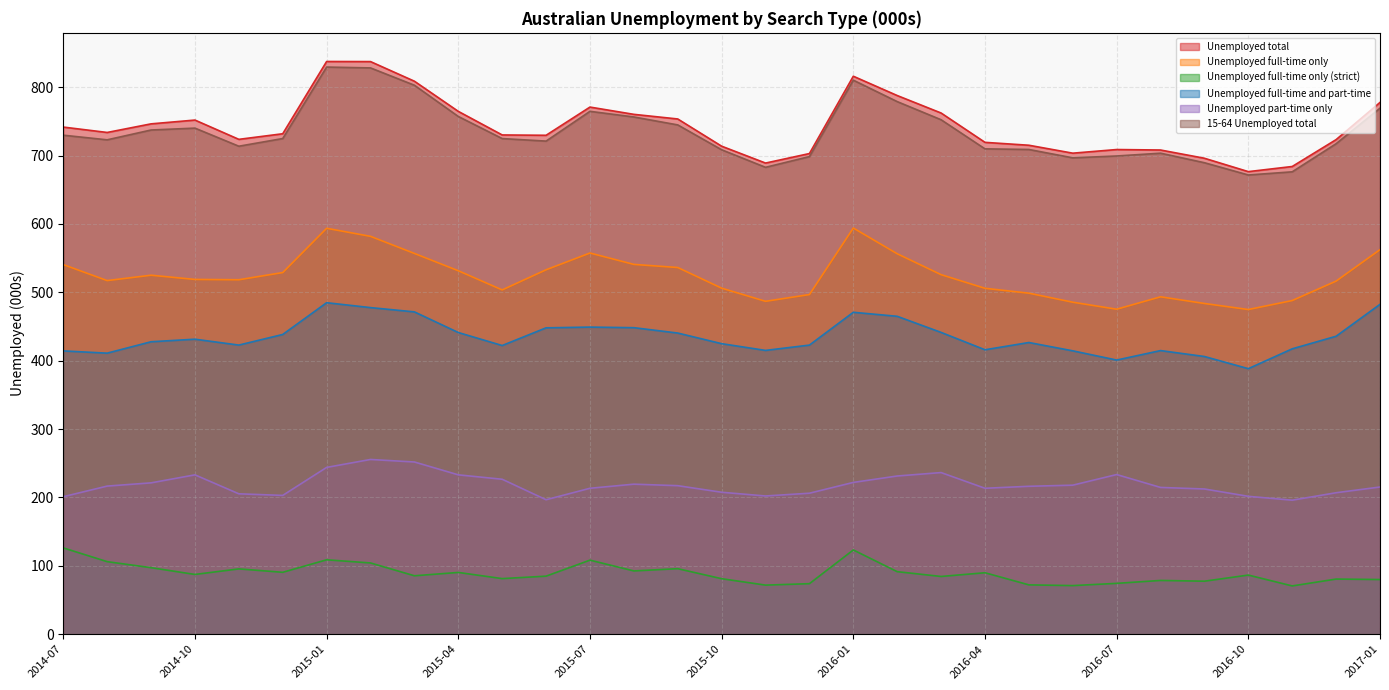

Reading left to right, list all the values displayed in this chart.

Unemployed total: 741.7	733.8	746.4	752.0	723.8	732.0	837.6	837.5	808.8	764.7	730.2	729.7	771.0	760.3	753.6	713.7	689.1	703.0	816.1	787.8	762.3	719.4	715.1	703.5	708.9	708.2	696.1	676.5	684.1	723.4	777.8
Unemployed full-time only: 540.6	517.2	525.1	518.9	518.4	528.9	593.7	581.9	556.9	531.6	503.6	533.0	557.5	540.9	536.3	506.1	486.9	496.8	594.1	556.4	525.9	505.9	498.8	485.6	475.3	493.5	483.7	474.9	488.0	516.5	562.5
Unemployed full-time only (strict): 126.2	106.1	97.3	87.4	95.5	90.6	108.8	104.2	85.5	90.3	81.3	84.9	108.3	92.6	95.9	81.2	71.8	73.9	123.2	91.5	84.5	89.9	72.2	71.1	74.4	78.6	77.6	86.5	70.6	80.7	80.0
Unemployed full-time and part-time: 414.4	411.1	427.7	431.5	422.9	438.4	484.8	477.7	471.4	441.2	422.2	448.1	449.2	448.3	440.5	424.9	415.1	422.9	470.8	465.0	441.4	416.0	426.6	414.5	401.0	414.8	406.2	388.4	417.4	435.8	482.5
Unemployed part-time only: 201.1	216.6	221.4	233.1	205.3	203.0	244.0	255.6	251.9	233.1	226.6	196.7	213.4	219.4	217.2	207.6	202.2	206.2	222.0	231.4	236.4	213.4	216.3	218.0	233.5	214.7	212.4	201.7	196.0	206.9	215.3
15-64 Unemployed total: 729.8	723.1	737.4	740.2	713.7	725.0	829.5	828.2	802.9	757.2	724.9	721.2	764.7	756.5	744.9	708.5	682.8	698.5	810.3	779.0	752.4	709.9	708.9	696.7	699.4	703.5	689.6	671.6	676.3	717.4	769.3